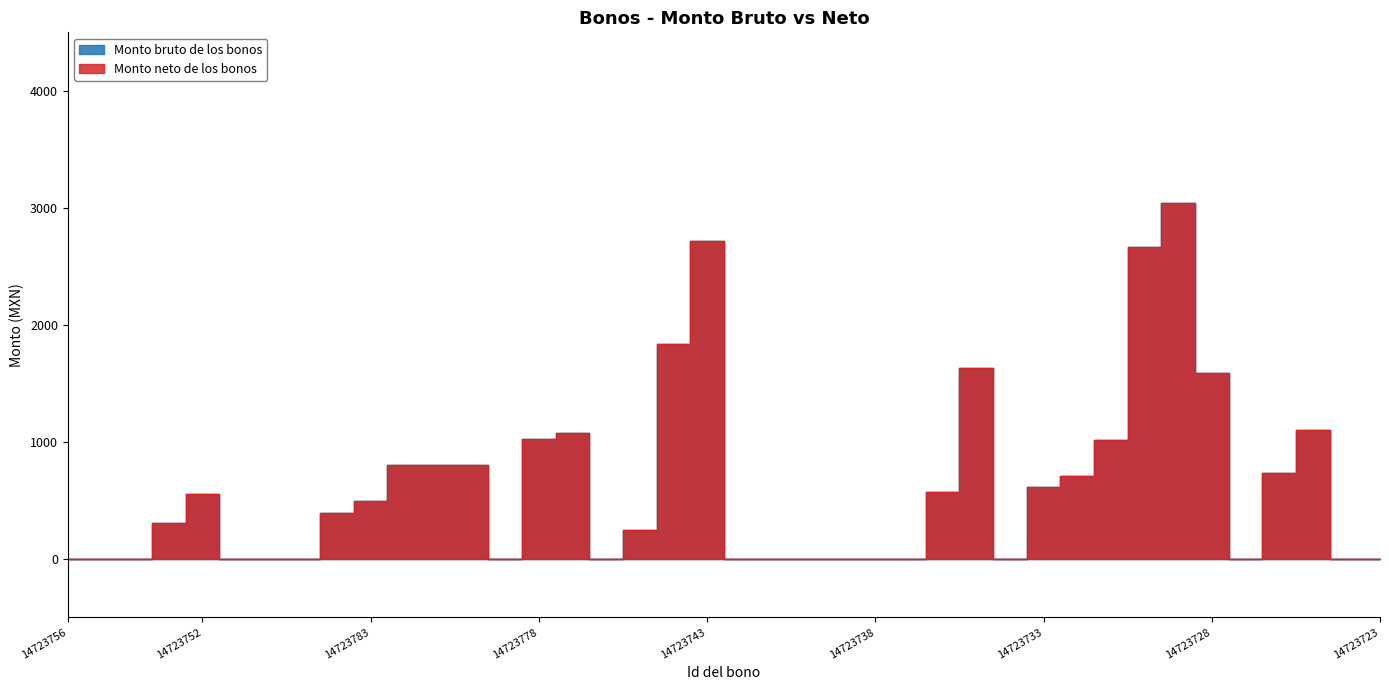

True or false: Monto bruto de los bonos and Monto neto de los bonos intersect in this chart.

False